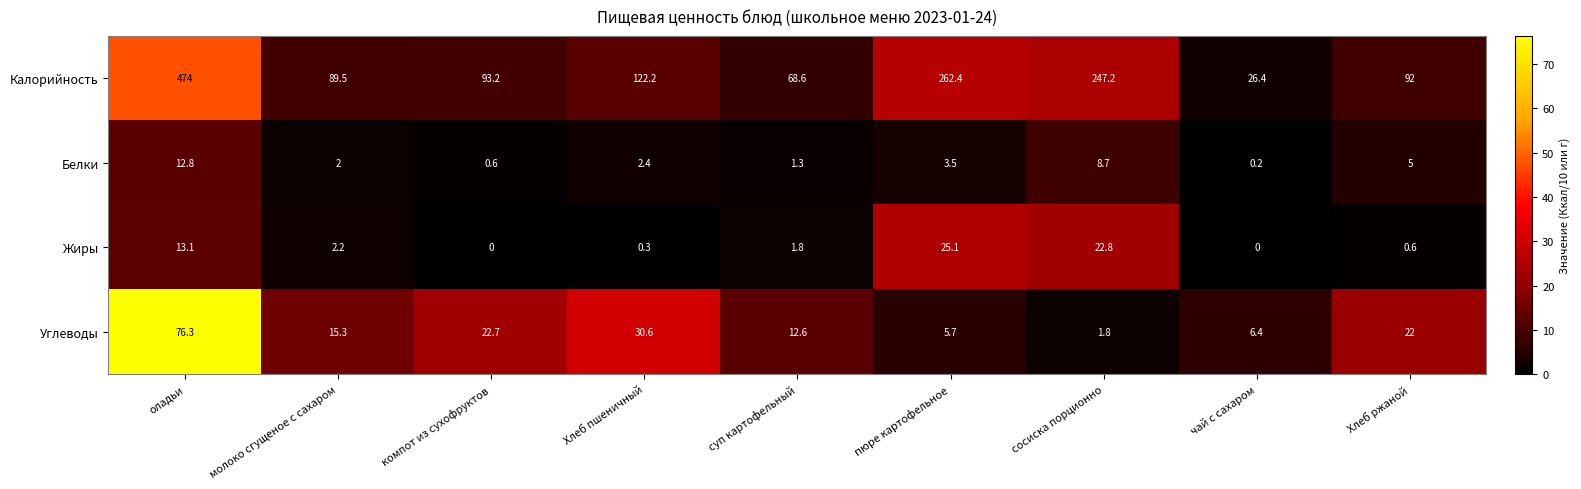

Which category has the lowest value in the Углеводы series?

сосиска порционно